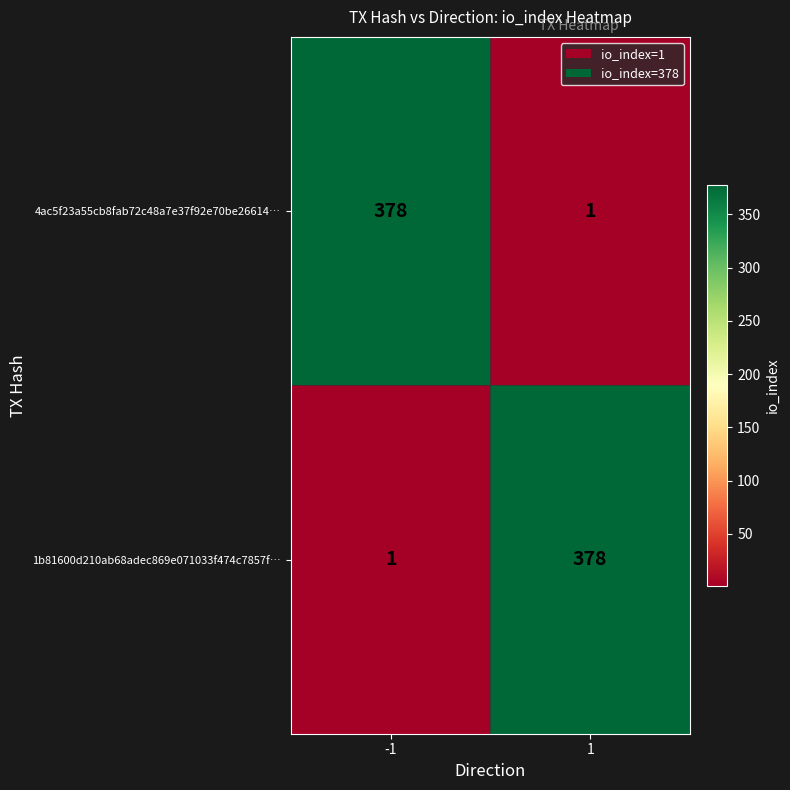

At how many categories does at least one series exceed 66?

2